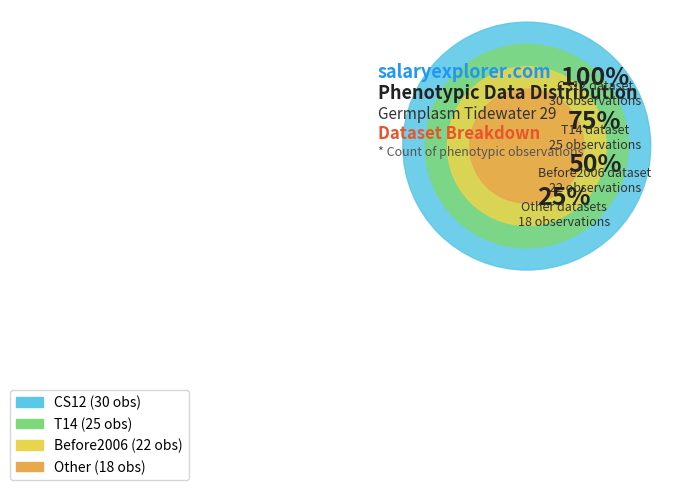

Rank the categories by value from highest to lowest.

CS12, T14, Before2006, Other